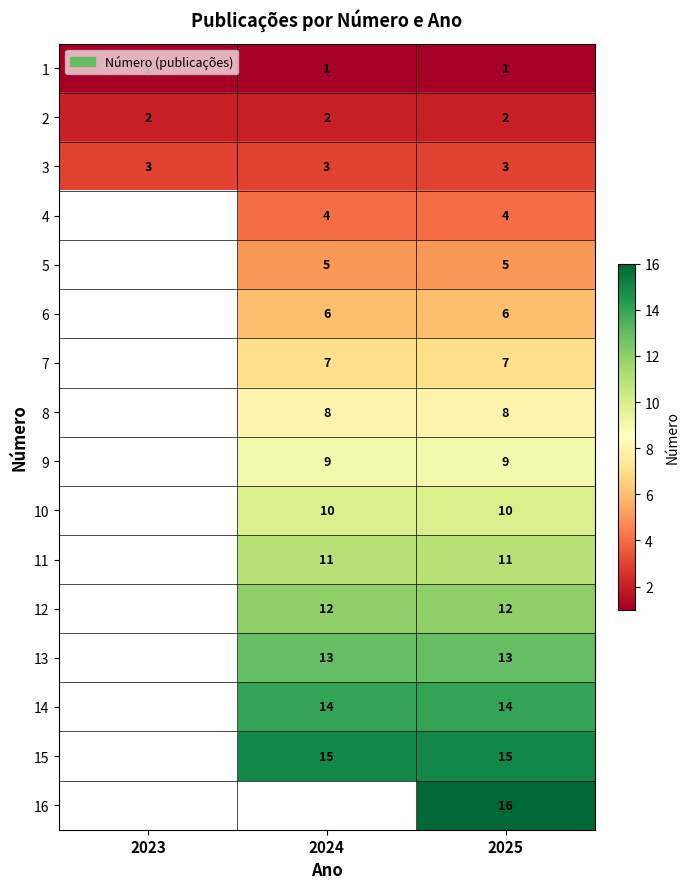

Is it true that 10 equals 15 at 2025?

False